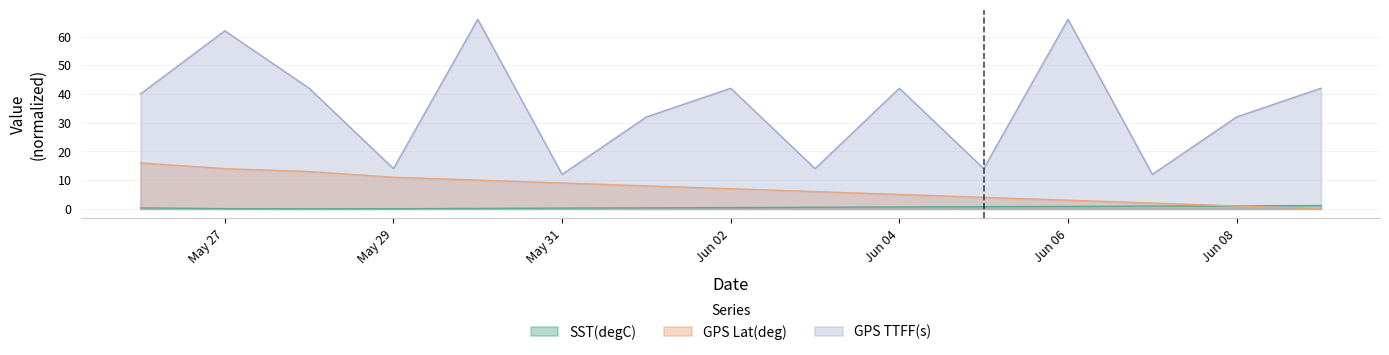

What is the label of the 13th point from the right?

2018-05-28